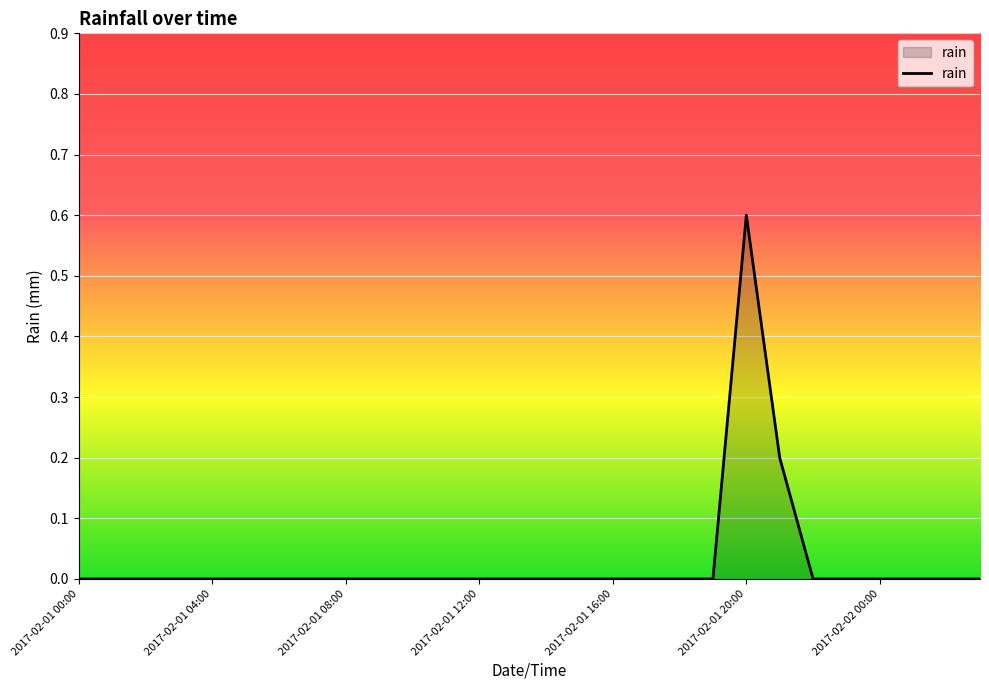

How many distinct data groups are displayed?

1